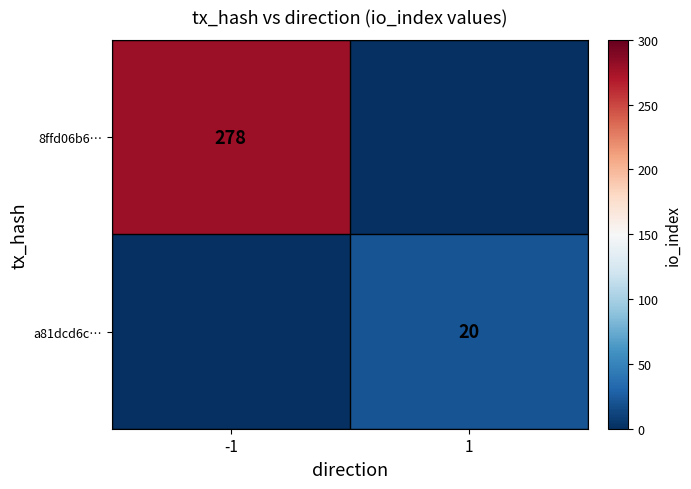

The value of a81dcd6c… at 1 is 20. True or false?

True